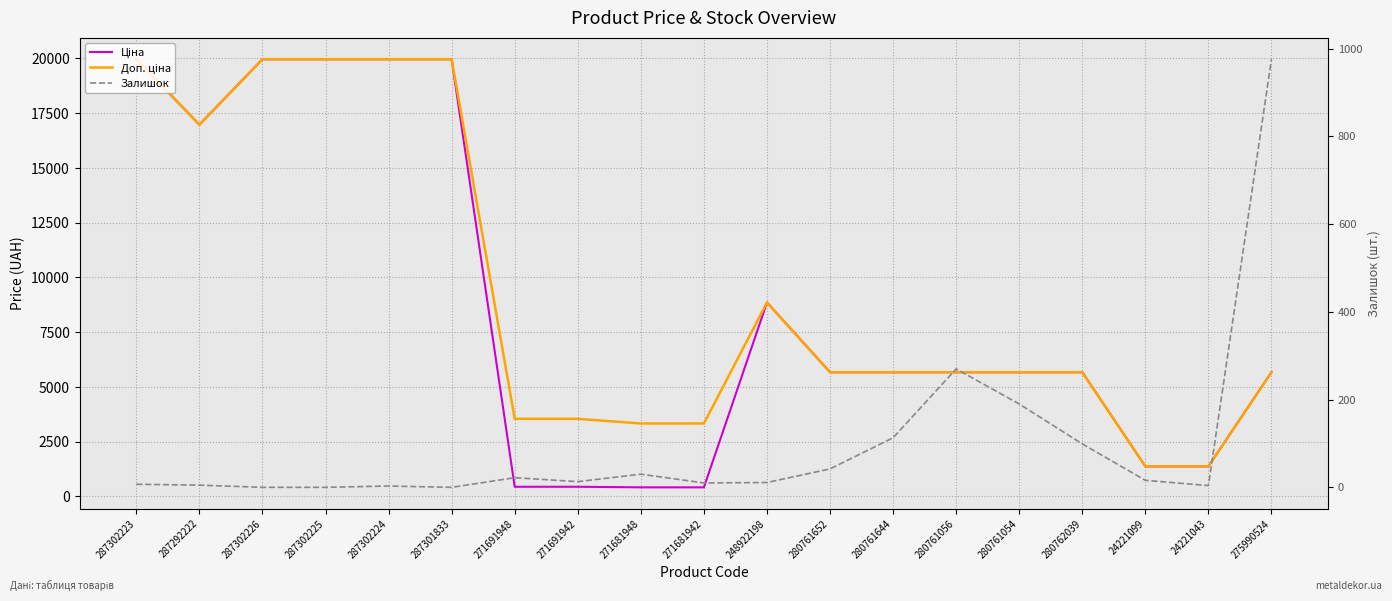

What is the value of the Ціна point at the 13th from the left?

5673.8